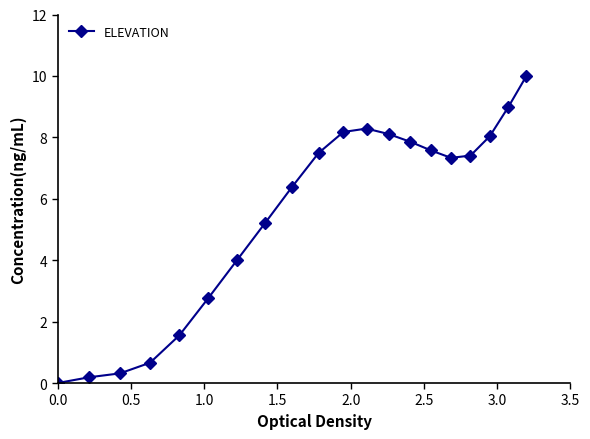

Is this an area chart (filled region under the line)?

No